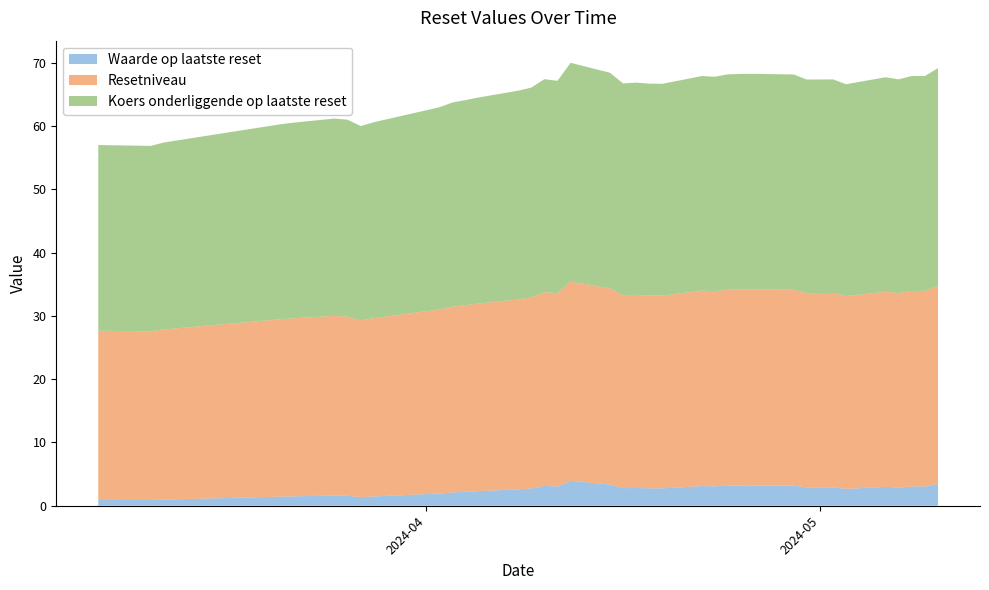

Reading left to right, list all the values displayed in this chart.

Waarde op laatste reset: 2024-05-10=3.4	2024-05-09=3.0	2024-05-08=3.0	2024-05-07=2.9	2024-05-06=3.0	2024-05-03=2.7	2024-05-02=2.9	2024-04-30=2.9	2024-04-29=3.2	2024-04-26=3.2	2024-04-25=3.2	2024-04-24=3.2	2024-04-23=3.1	2024-04-22=3.1	2024-04-19=2.8	2024-04-18=2.8	2024-04-17=2.8	2024-04-16=2.8	2024-04-15=3.4	2024-04-12=4.0	2024-04-11=3.0	2024-04-10=3.1	2024-04-09=2.7	2024-04-08=2.6	2024-04-05=2.3	2024-04-04=2.2	2024-04-03=2.1	2024-04-02=1.9	2024-03-28=1.5	2024-03-27=1.4	2024-03-26=1.6	2024-03-25=1.6	2024-03-22=1.5	2024-03-21=1.4	2024-03-12=1.0	2024-03-11=0.9	2024-03-08=0.9	2024-03-07=0.9
Resetniveau: 2024-05-10=31.3	2024-05-09=30.9	2024-05-08=30.9	2024-05-07=30.7	2024-05-06=30.8	2024-05-03=30.5	2024-05-02=30.7	2024-04-30=30.7	2024-04-29=31.0	2024-04-26=31.0	2024-04-25=31.0	2024-04-24=31.0	2024-04-23=30.8	2024-04-22=30.9	2024-04-19=30.5	2024-04-18=30.5	2024-04-17=30.5	2024-04-16=30.5	2024-04-15=31.0	2024-04-12=31.5	2024-04-11=30.5	2024-04-10=30.6	2024-04-09=30.2	2024-04-08=30.0	2024-04-05=29.6	2024-04-04=29.5	2024-04-03=29.4	2024-04-02=29.1	2024-03-28=28.2	2024-03-27=27.9	2024-03-26=28.3	2024-03-25=28.4	2024-03-22=28.1	2024-03-21=28.0	2024-03-12=26.9	2024-03-11=26.7	2024-03-08=26.7	2024-03-07=26.7
Koers onderliggende op laatste reset: 2024-05-10=34.4	2024-05-09=34.0	2024-05-08=34.0	2024-05-07=33.8	2024-05-06=33.9	2024-05-03=33.5	2024-05-02=33.8	2024-04-30=33.7	2024-04-29=34.0	2024-04-26=34.0	2024-04-25=34.0	2024-04-24=34.0	2024-04-23=33.9	2024-04-22=33.9	2024-04-19=33.5	2024-04-18=33.5	2024-04-17=33.5	2024-04-16=33.5	2024-04-15=34.1	2024-04-12=34.6	2024-04-11=33.6	2024-04-10=33.6	2024-04-09=33.2	2024-04-08=33.0	2024-04-05=32.6	2024-04-04=32.4	2024-04-03=32.3	2024-04-02=31.9	2024-03-28=31.0	2024-03-27=30.7	2024-03-26=31.1	2024-03-25=31.2	2024-03-22=30.9	2024-03-21=30.8	2024-03-12=29.5	2024-03-11=29.3	2024-03-08=29.3	2024-03-07=29.4